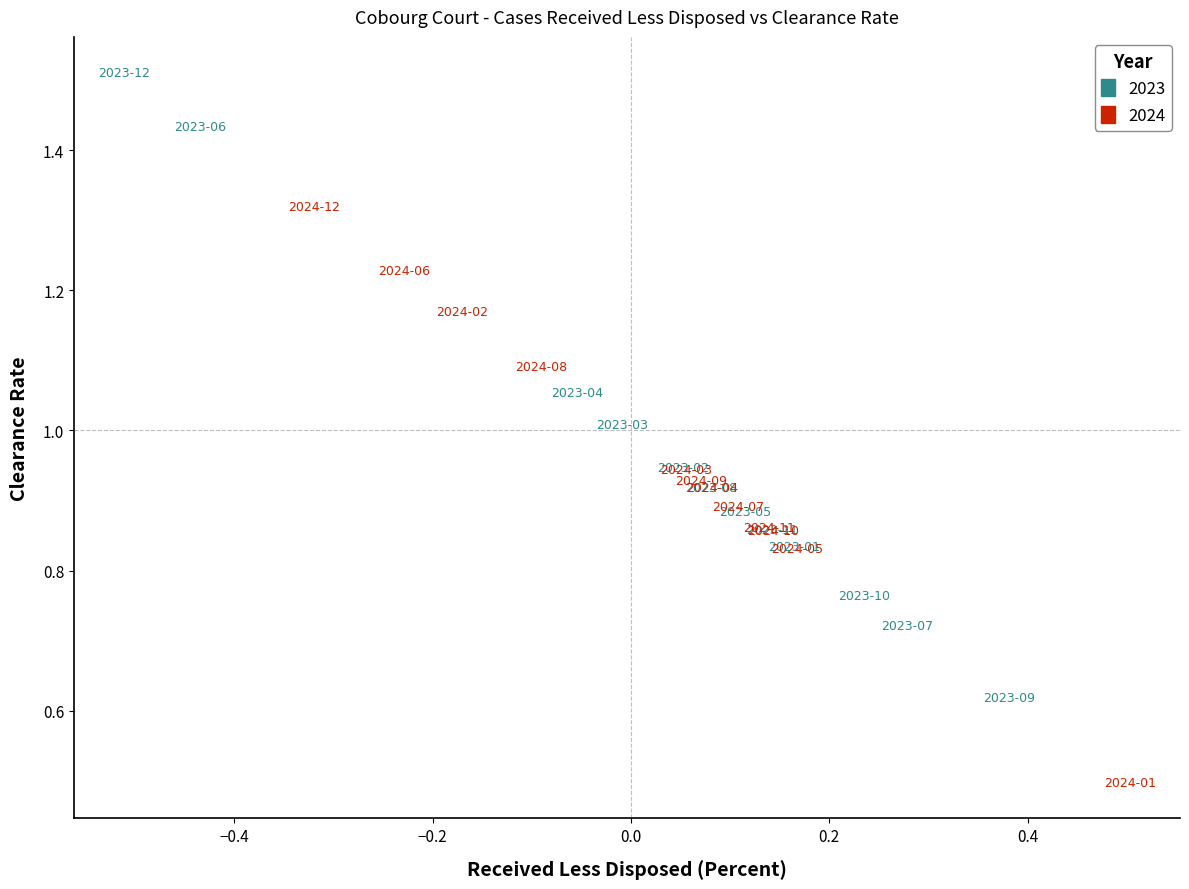

Which series contains the highest Y value?

2023